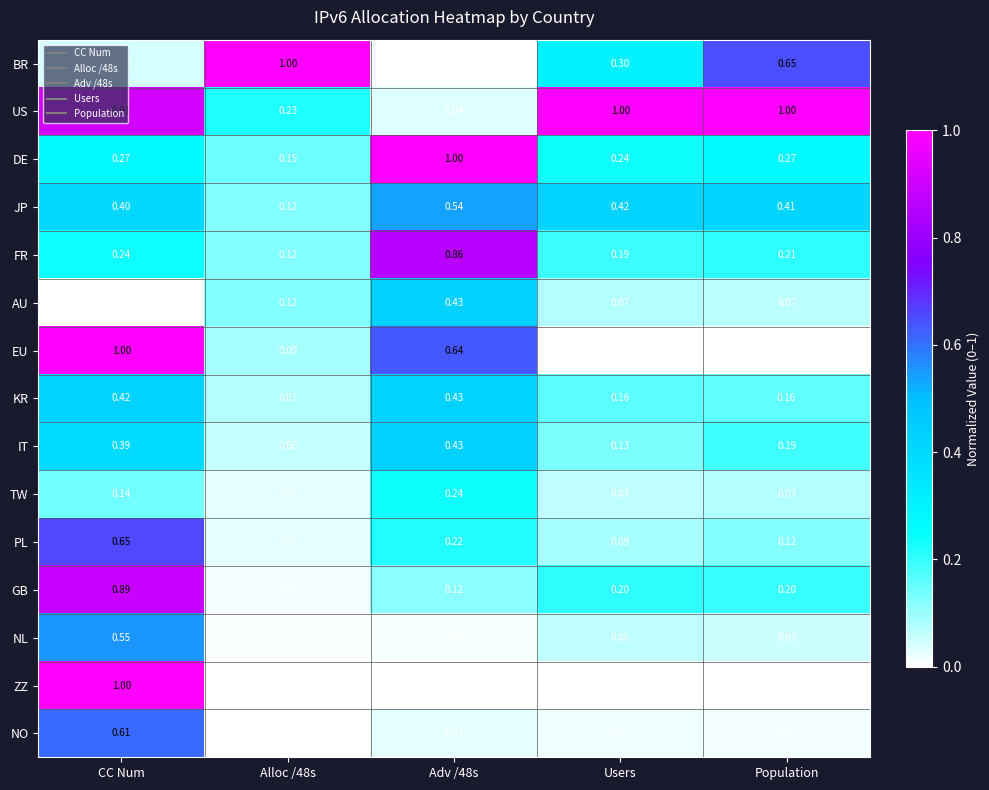

Which series changed the most between CC Num and Alloc /48s?

ZZ